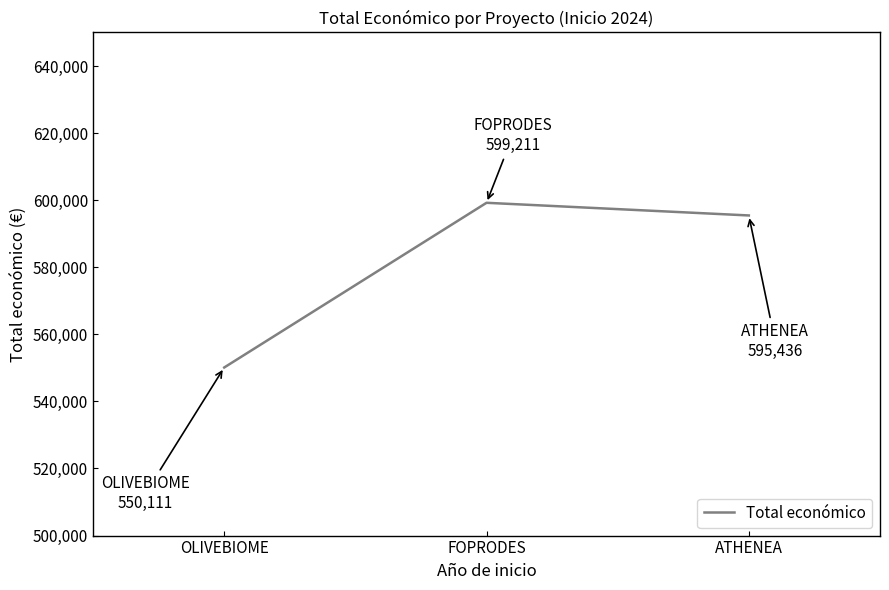

At which category does the chart reach its peak across all series?

FOPRODES